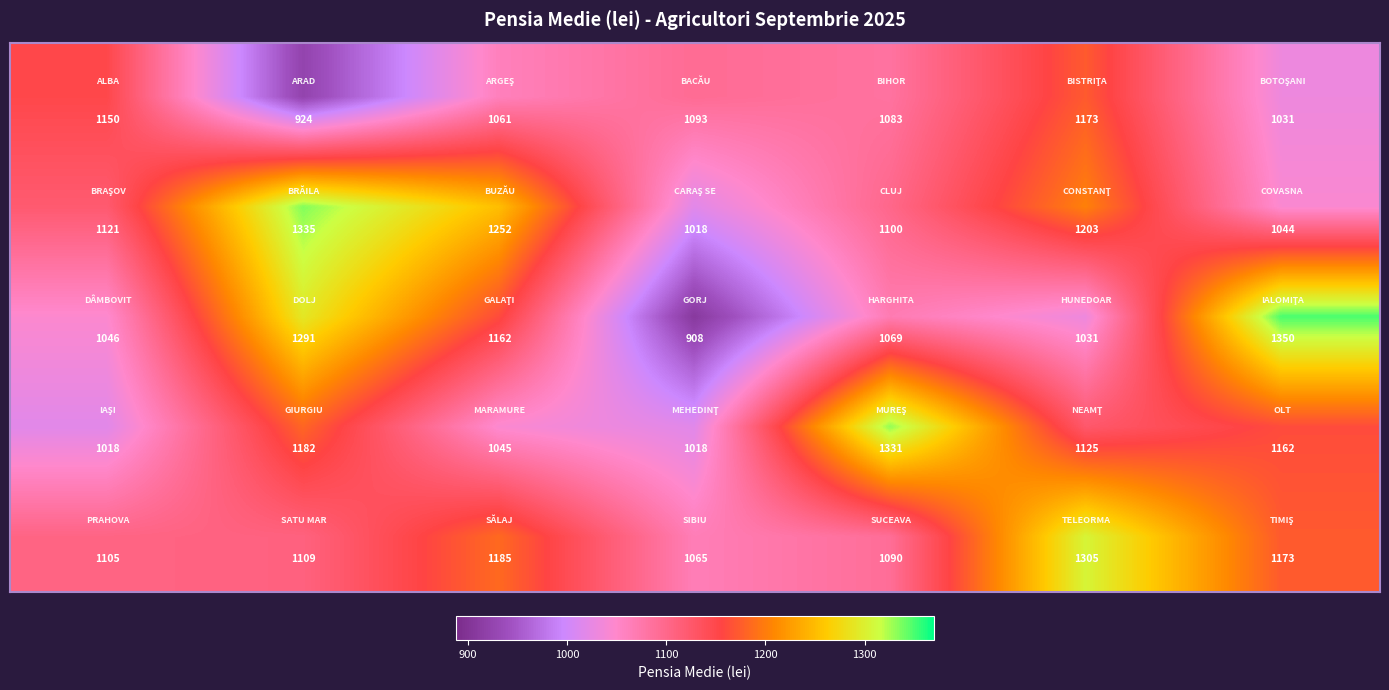

How many categories are shown in the chart?

7